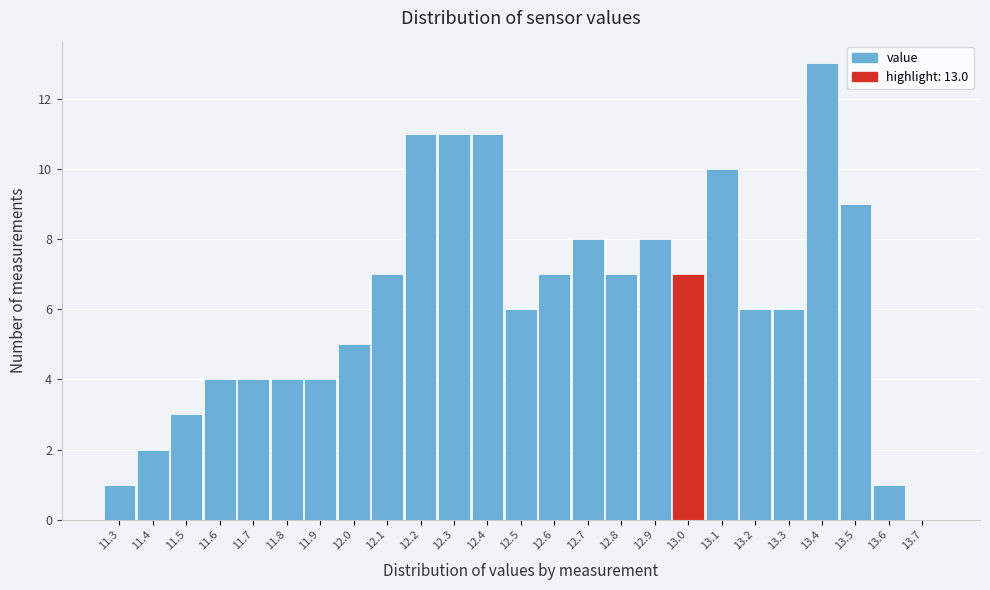

Which range on the x-axis has the tallest bar?

13.35 to 13.45